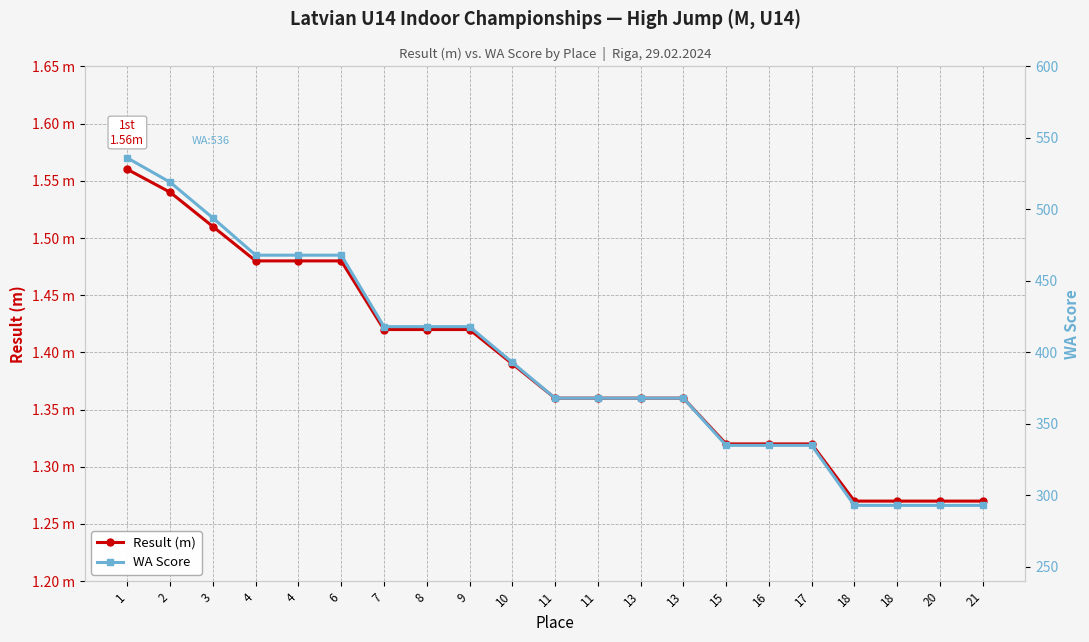

What is the smallest value displayed?

1.3